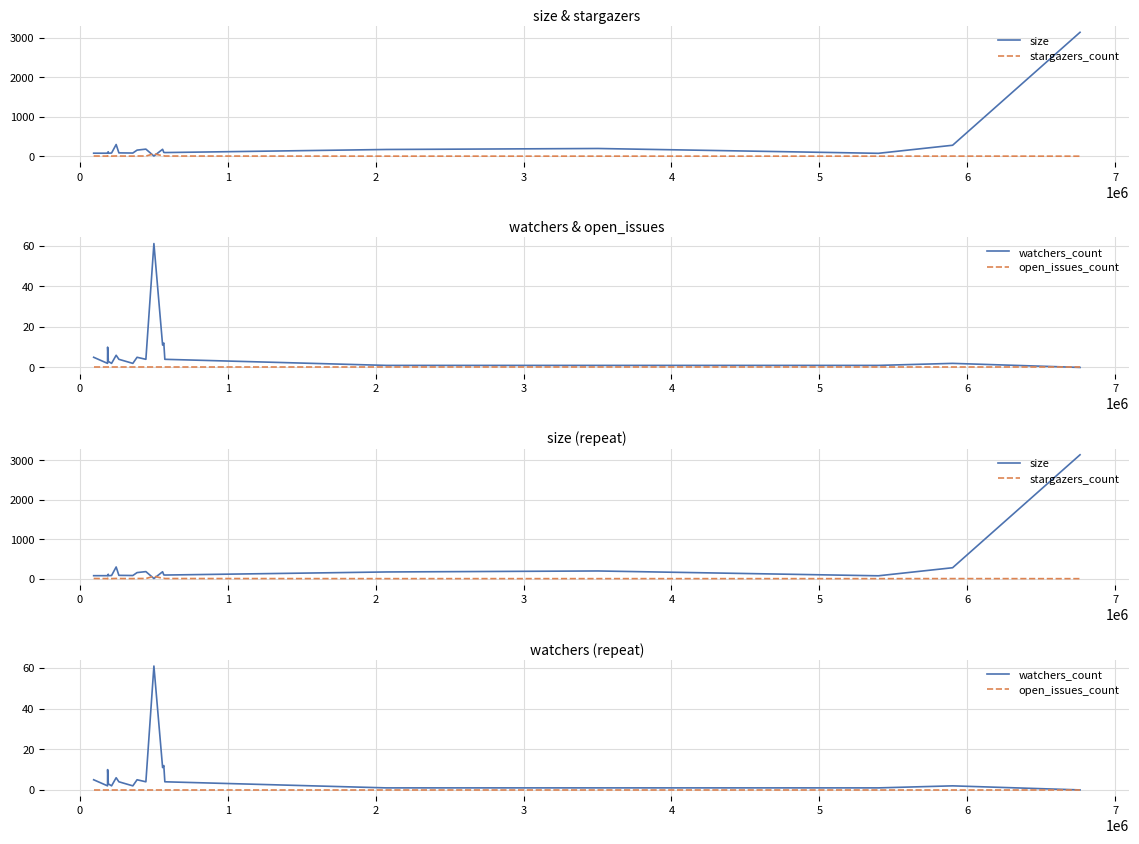

Which series has the widest spread of values?

size